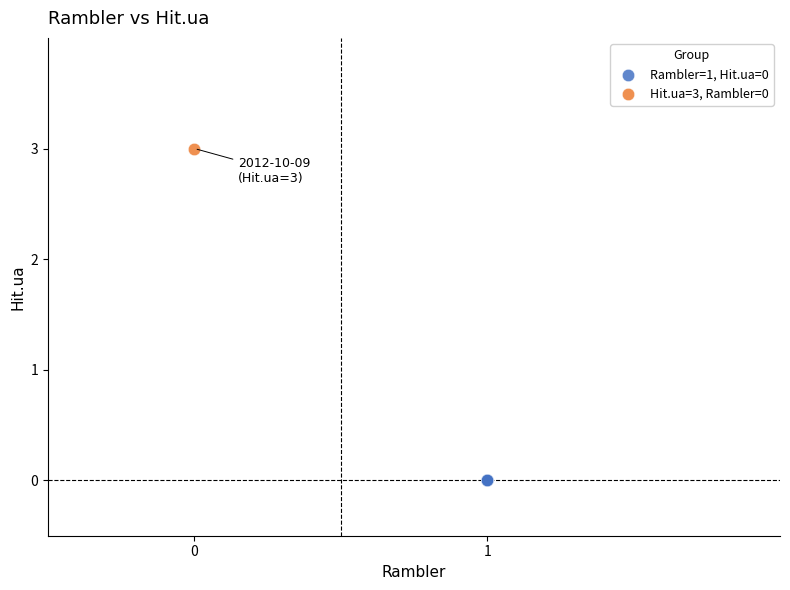

What are all the series names shown in the legend?

Rambler=1, Hit.ua=0, Hit.ua=3, Rambler=0